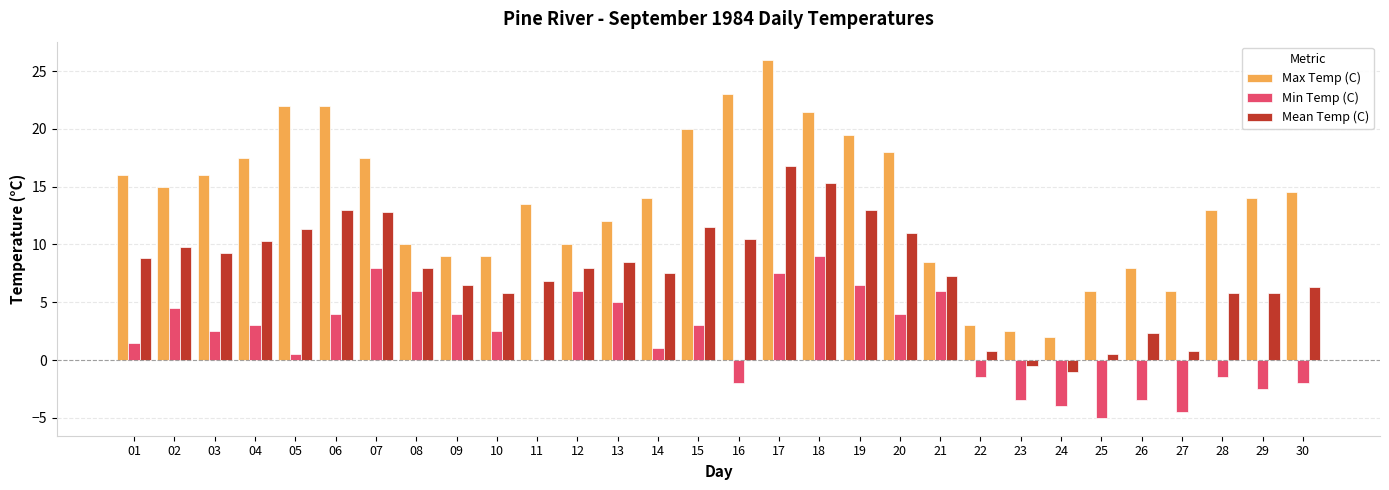

Which series changed the most between 01 and 30?

Min Temp (C)